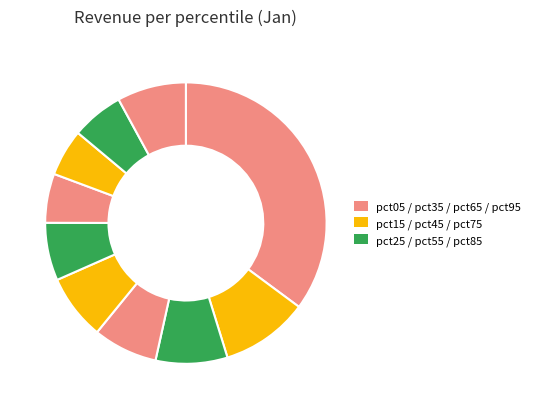

How many slices are in this pie chart?

10